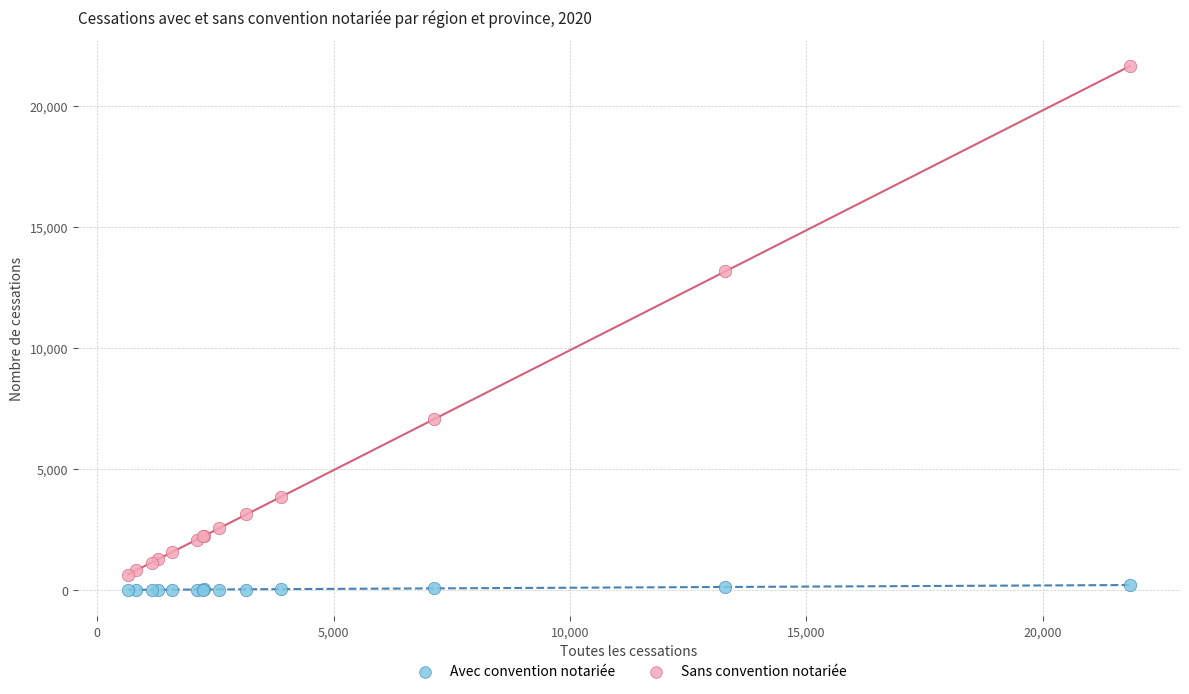

What are all the series names shown in the legend?

Avec convention notariée, Sans convention notariée